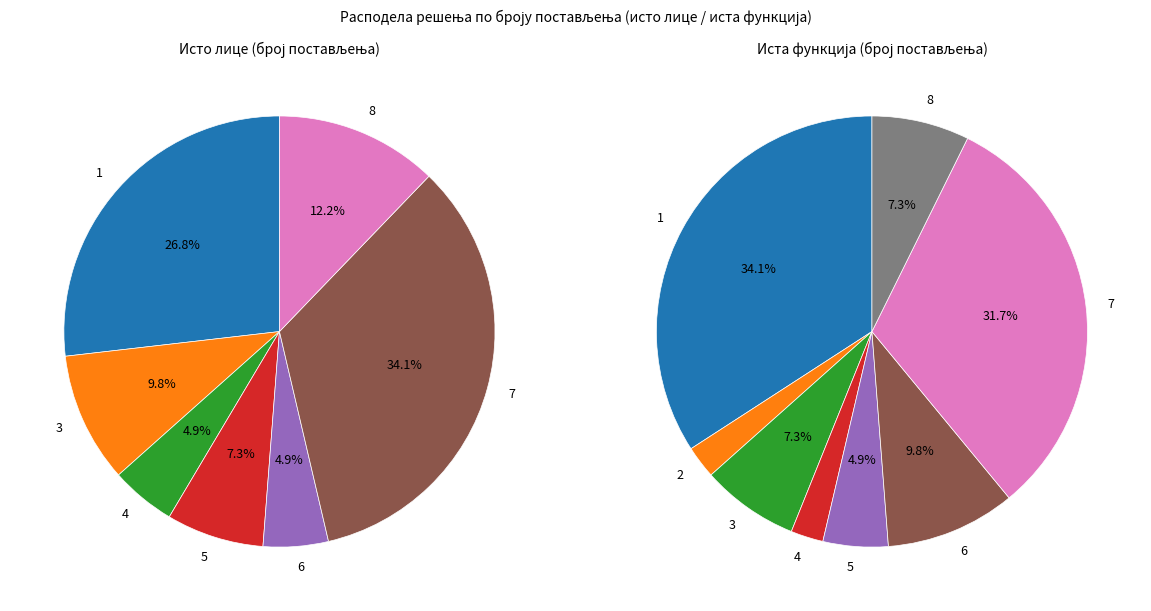

Which has a higher value, 4 or 6?

6